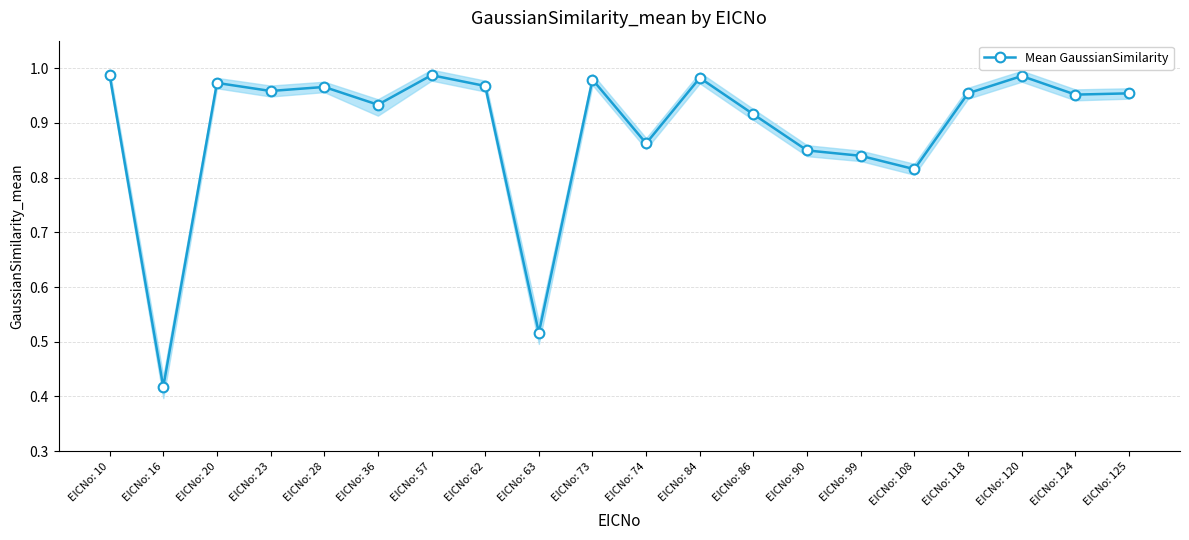

What is the sum of the values at EICNo: 36 and EICNo: 62?

1.9